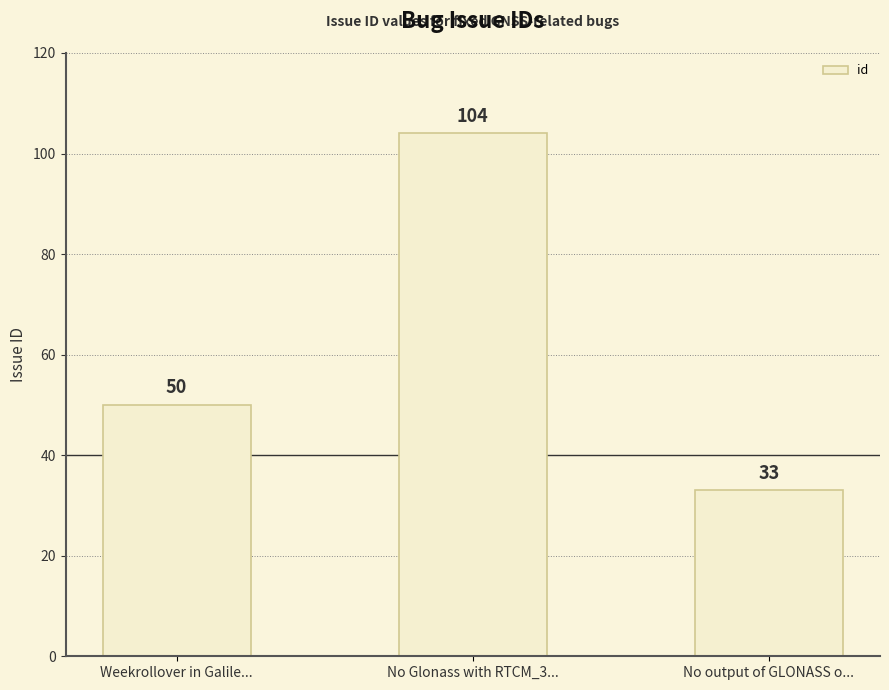

What is the minimum value shown in the chart?

33